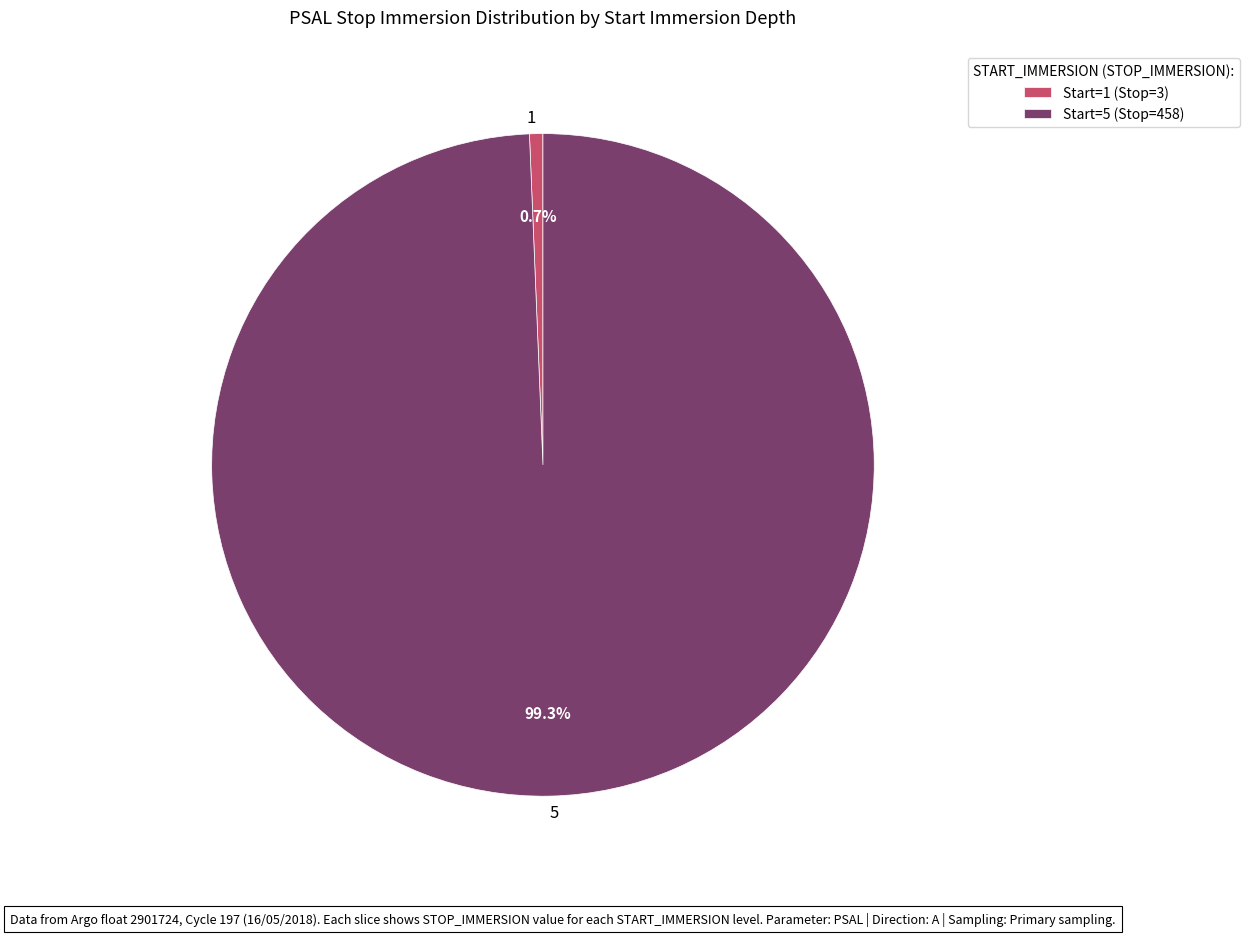

Count the number of slices in the pie.

2